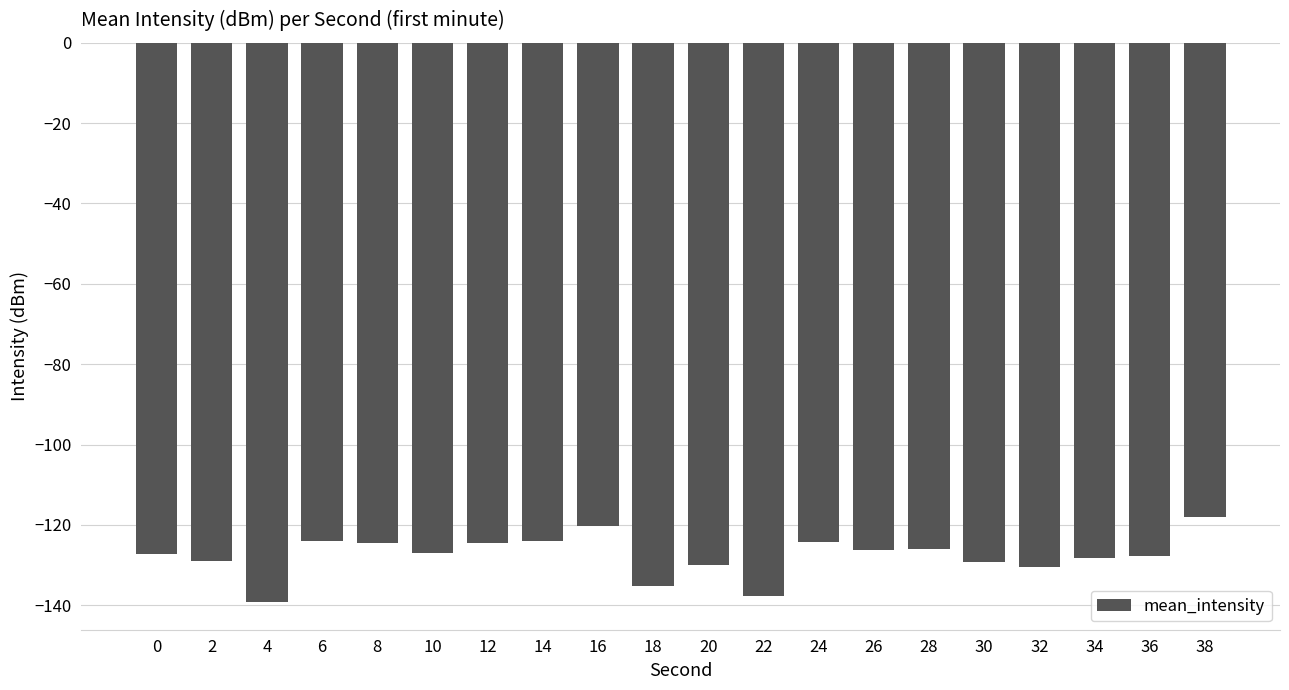

What is the value of the 9th bar from the left?

-120.4